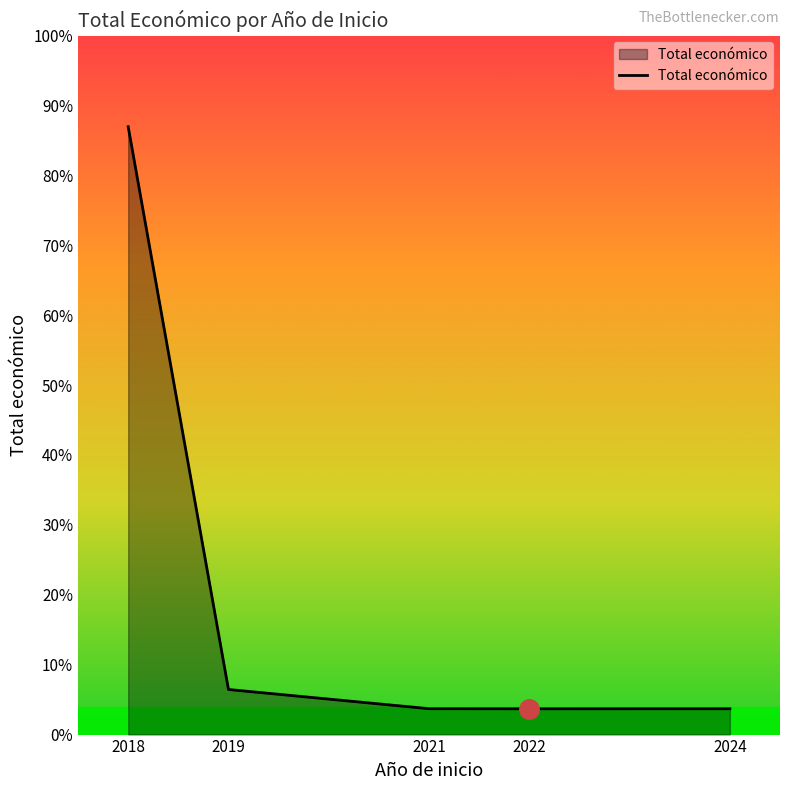

List the labels in order of value, largest first.

2018, 2019, 2021, 2024, 2022